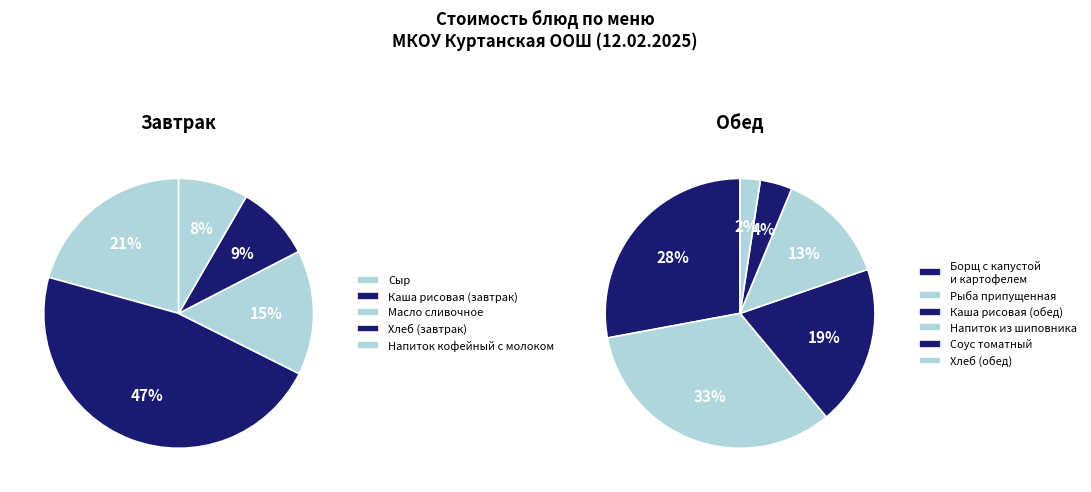

What is the smallest slice in the pie chart?

Хлеб (обед)